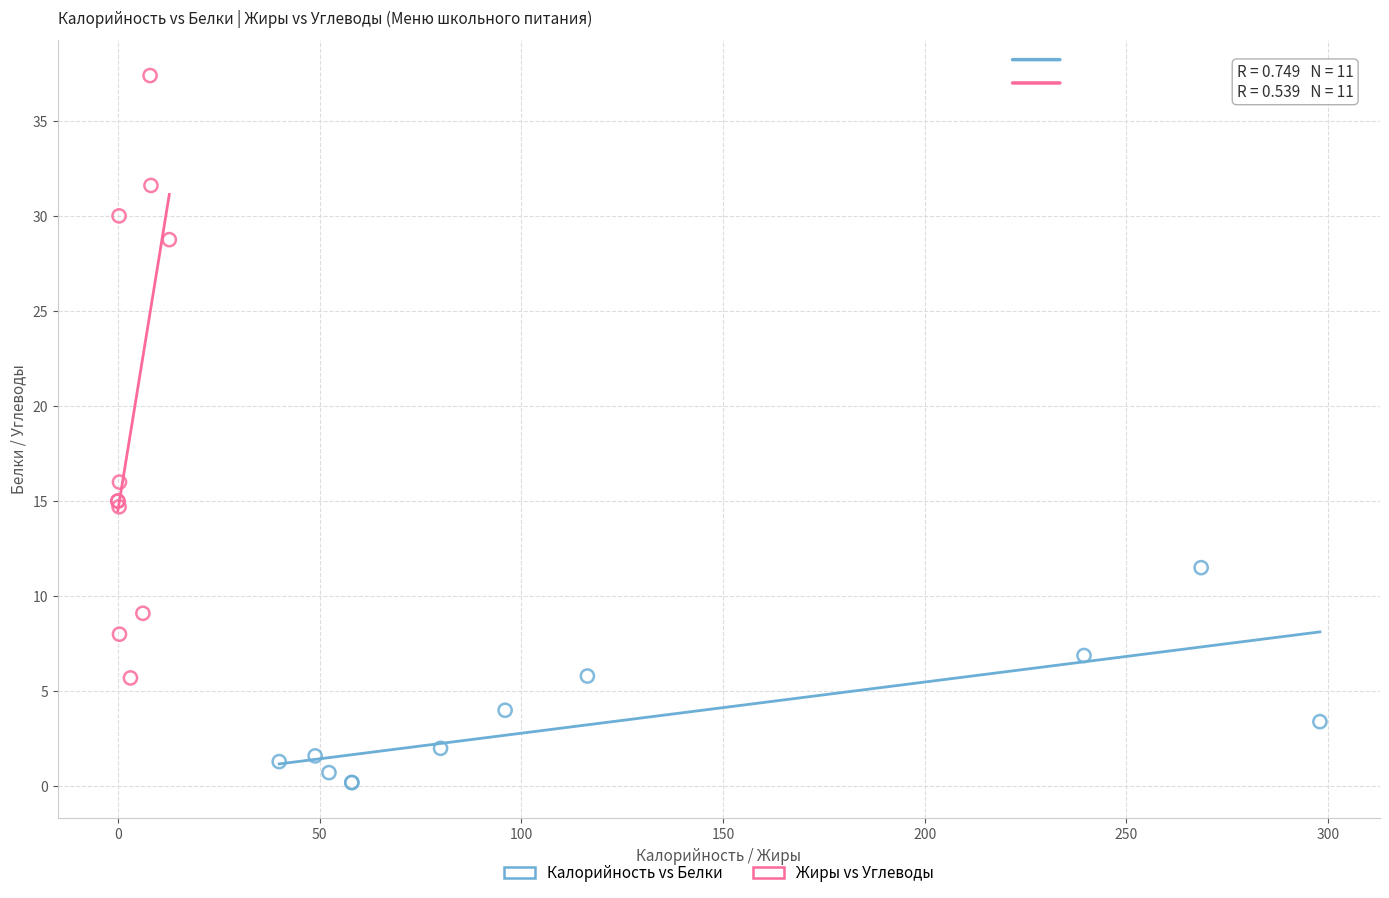

Which series has the largest Y range (max minus min)?

Жиры vs Углеводы